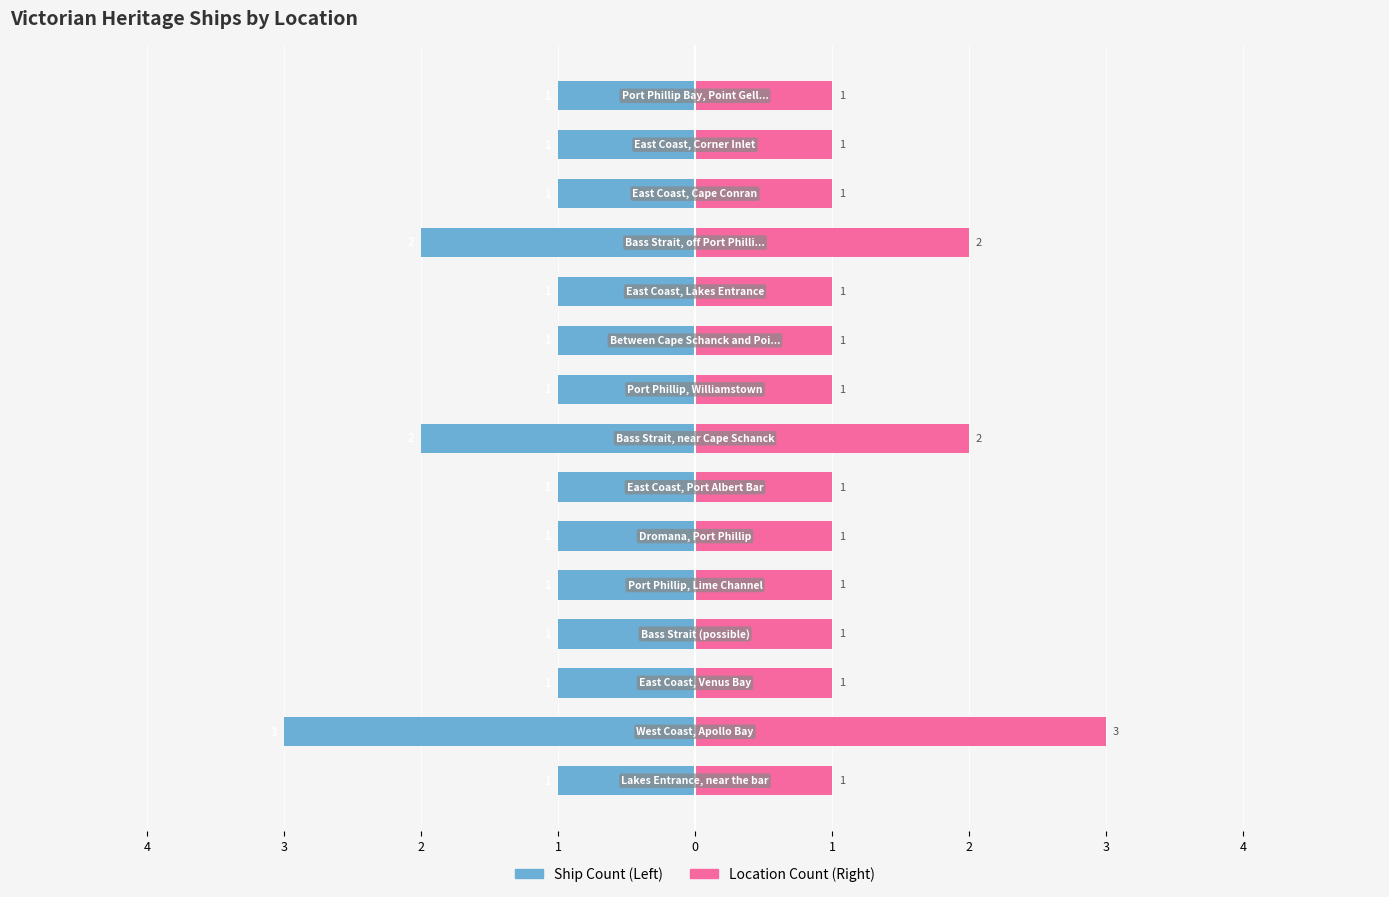

Are the bars horizontal?

Yes